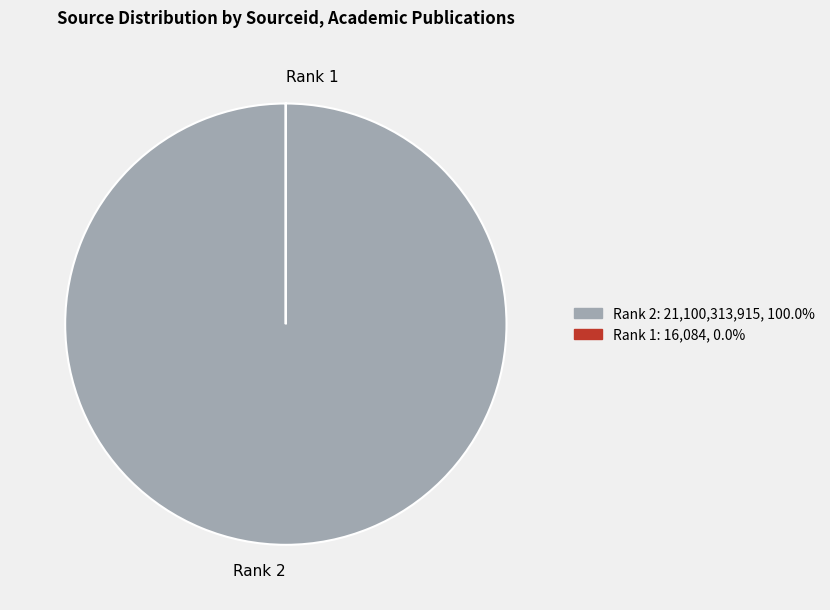

What is the majority slice?

Rank 2